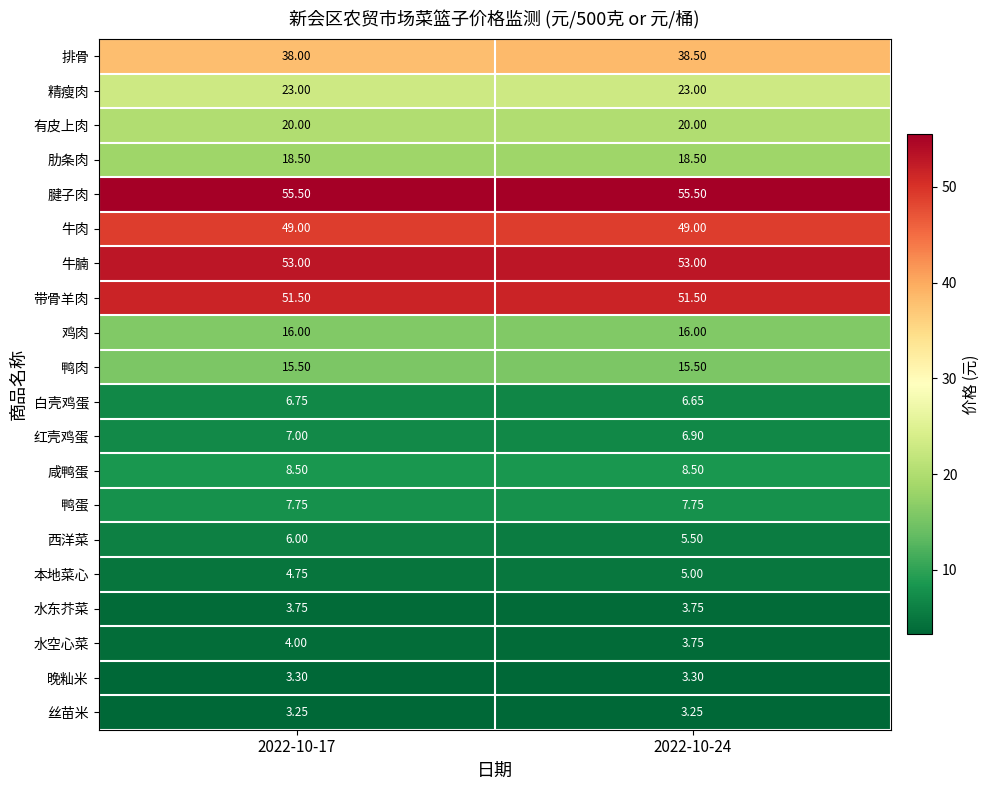

List the series in order of their peak value, lowest first.

丝苗米, 晚籼米, 水东芥菜, 水空心菜, 本地菜心, 西洋菜, 白壳鸡蛋, 红壳鸡蛋, 鸭蛋, 咸鸭蛋, 鸭肉, 鸡肉, 肋条肉, 有皮上肉, 精瘦肉, 排骨, 牛肉, 带骨羊肉, 牛腩, 腱子肉